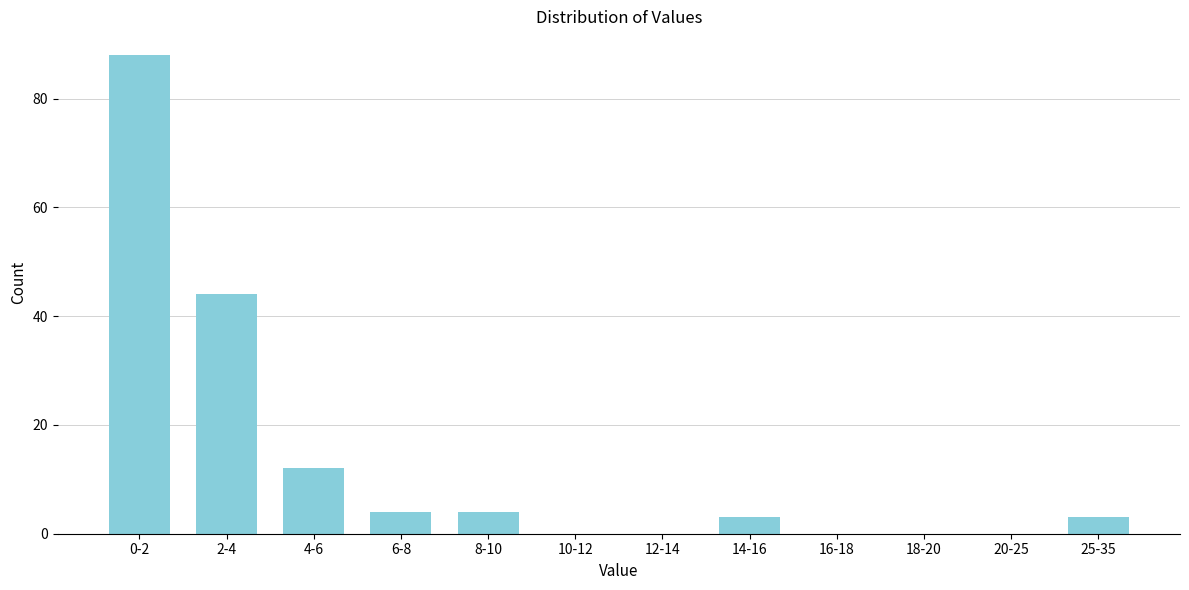

Reading left to right, extract all data points from this chart.

0-2=88	2-4=44	4-6=12	6-8=4	8-10=4	10-12=0	12-14=0	14-16=3	16-18=0	18-20=0	20-25=0	25-35=3